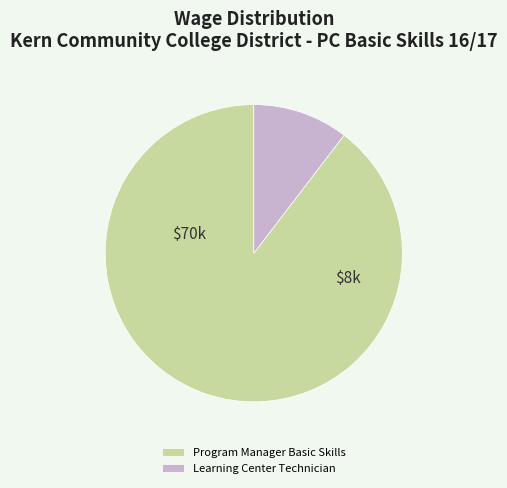

Is it true that Learning Center Technician is 10% of the pie?

True